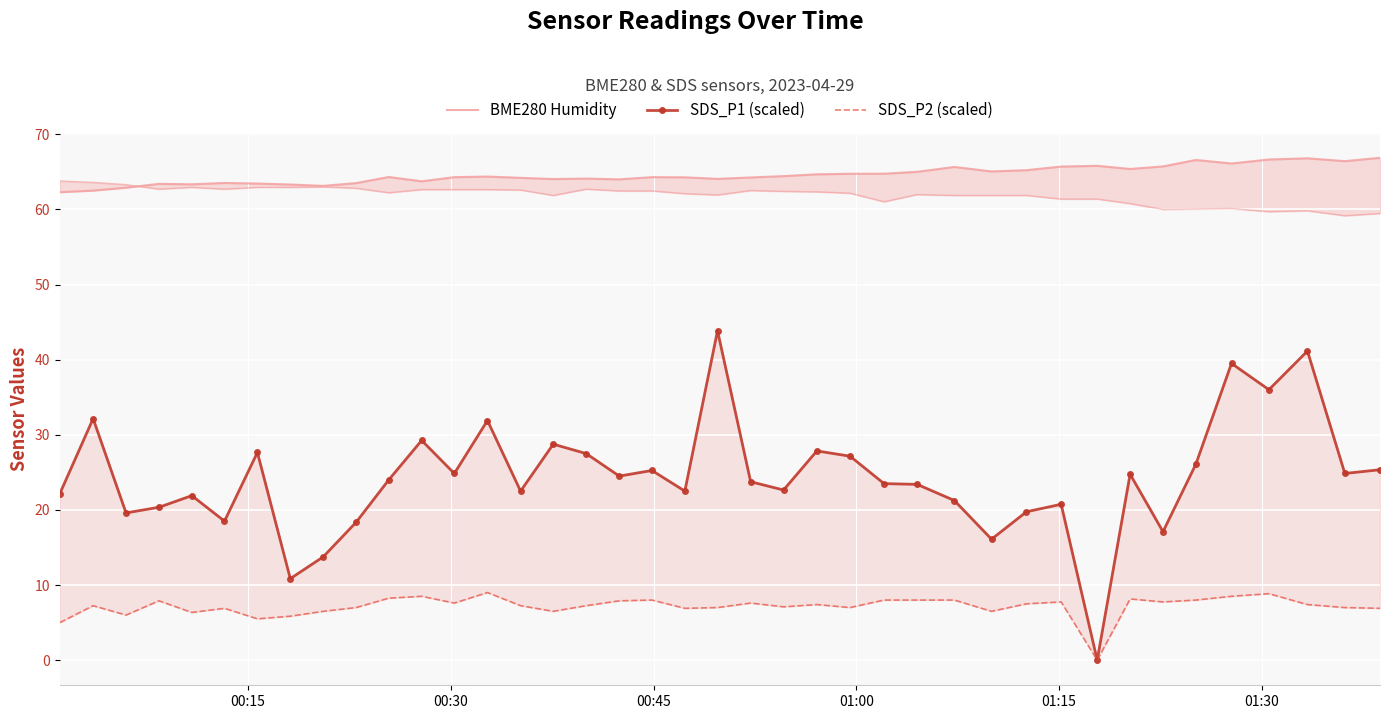

Count the number of data series in this chart.

3